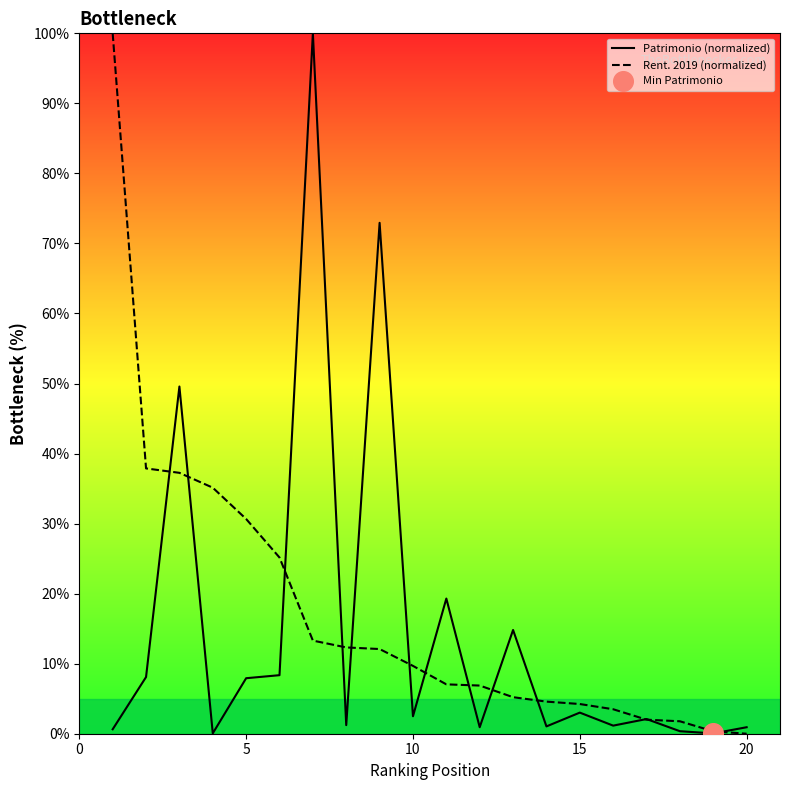

Which series reaches the maximum Y coordinate?

Patrimonio (normalized)